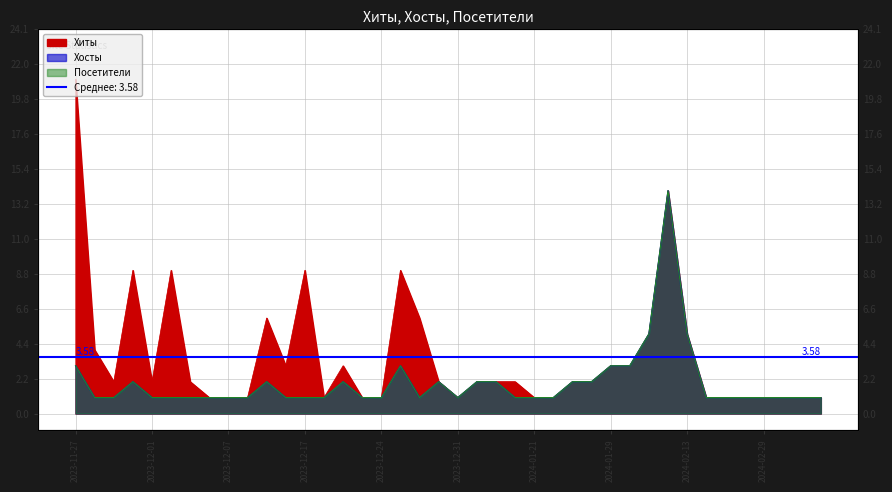

How many data points in Хосты are above 1?

15